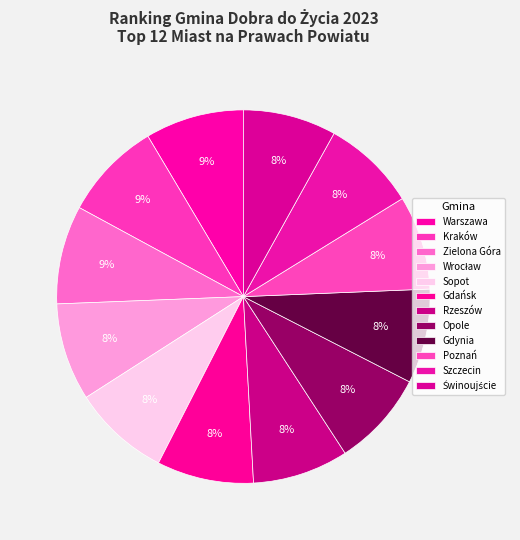

Which slice is the smallest?

Świnoujście